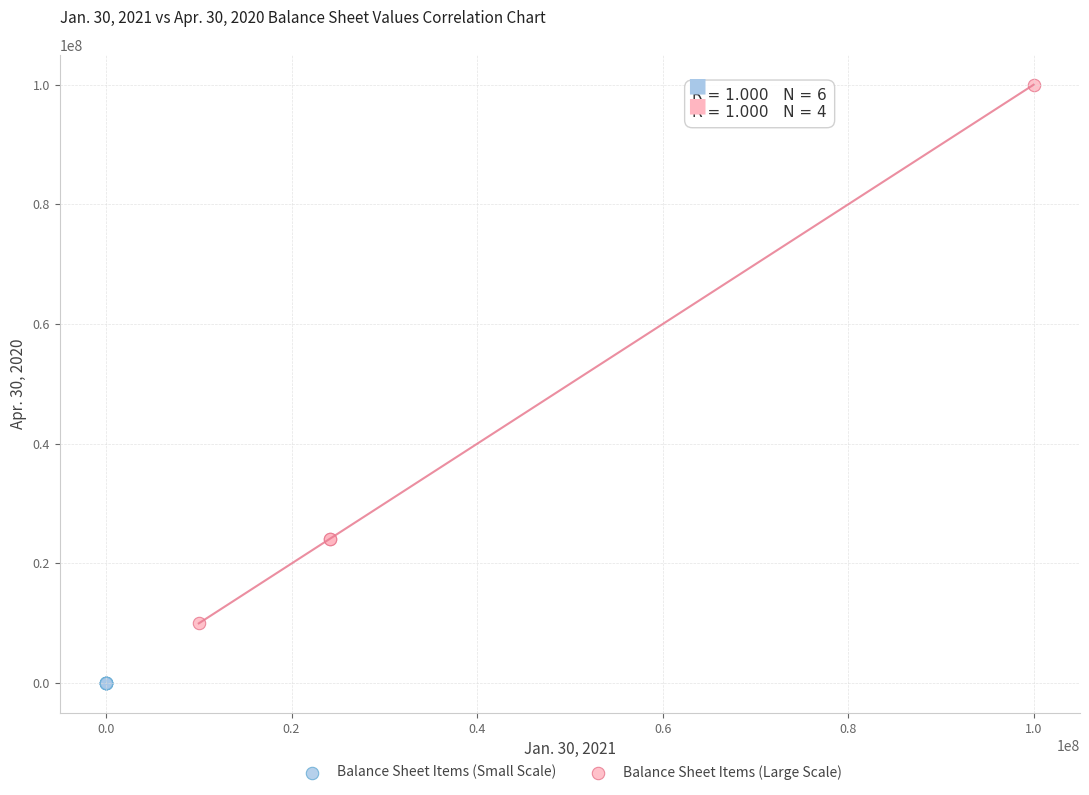

Which series reaches the maximum Y coordinate?

Balance Sheet Items (Large Scale)